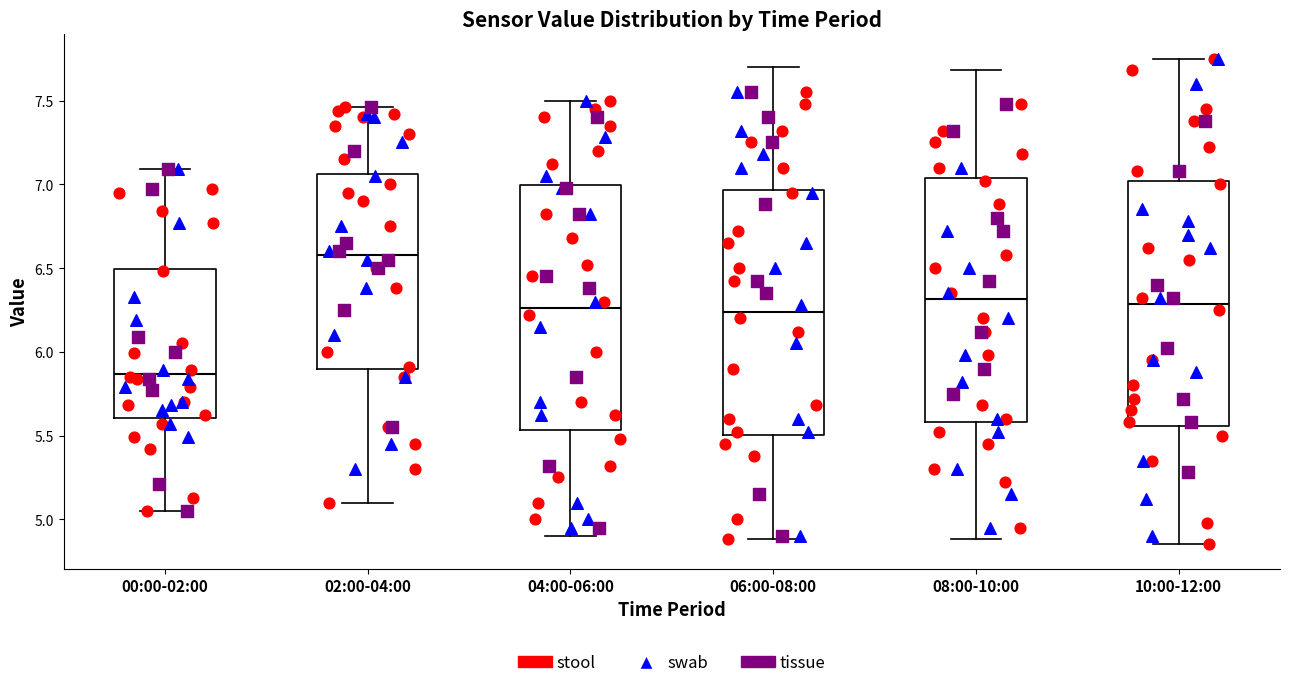

Reading left to right, transcribe this box plot: for each box, give where its median line is, the range the box spans, and where its two whiskers end, as read against the y-axis. The values are not printed on the chart, so give them approximately, as read against the axis.

00:00-02:00: median 5.85, box 5.60 to 6.50, whiskers 5.05 to 7.10
02:00-04:00: median 6.60, box 5.90 to 7.05, whiskers 5.10 to 7.45
04:00-06:00: median 6.25, box 5.55 to 7.00, whiskers 4.90 to 7.50
06:00-08:00: median 6.25, box 5.50 to 6.95, whiskers 4.90 to 7.70
08:00-10:00: median 6.30, box 5.60 to 7.05, whiskers 4.90 to 7.70
10:00-12:00: median 6.30, box 5.55 to 7.00, whiskers 4.85 to 7.75